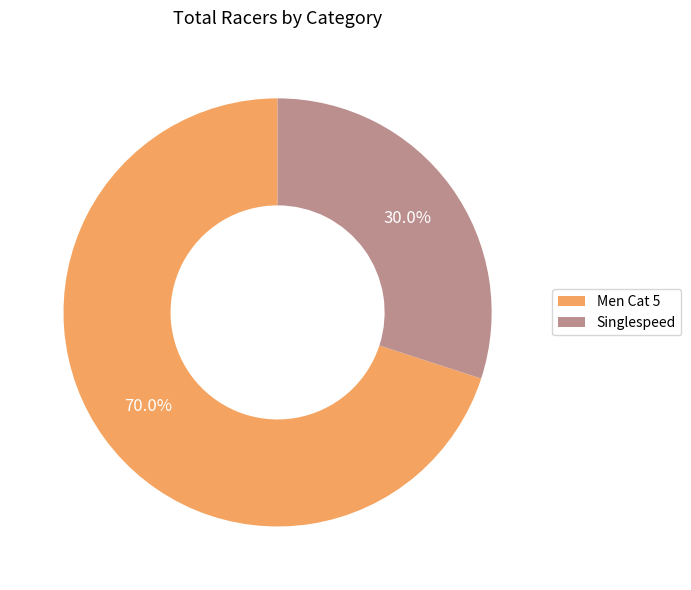

To the nearest percent, what is the difference between the Men Cat 5 and Singlespeed slice percentages?

40%